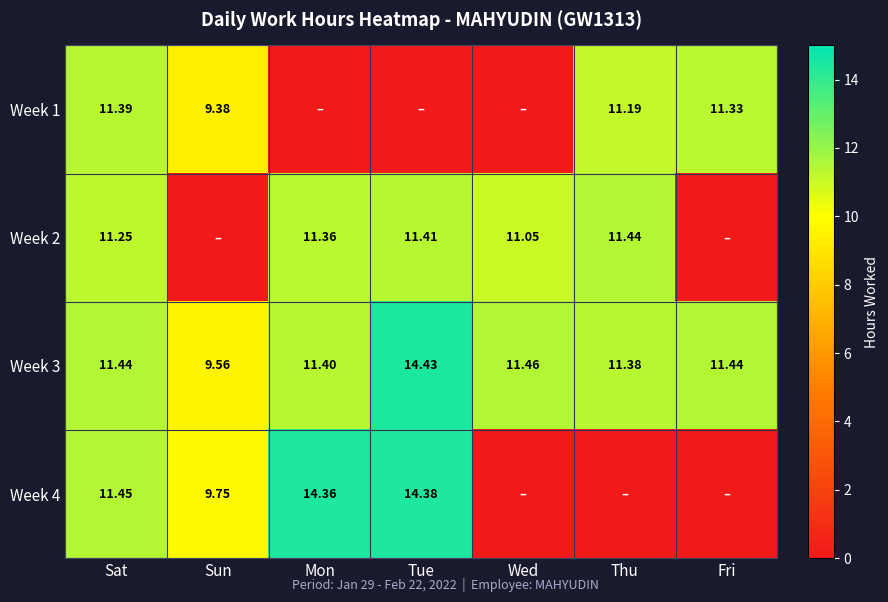

At which category does the chart reach its minimum across all series?

Mon